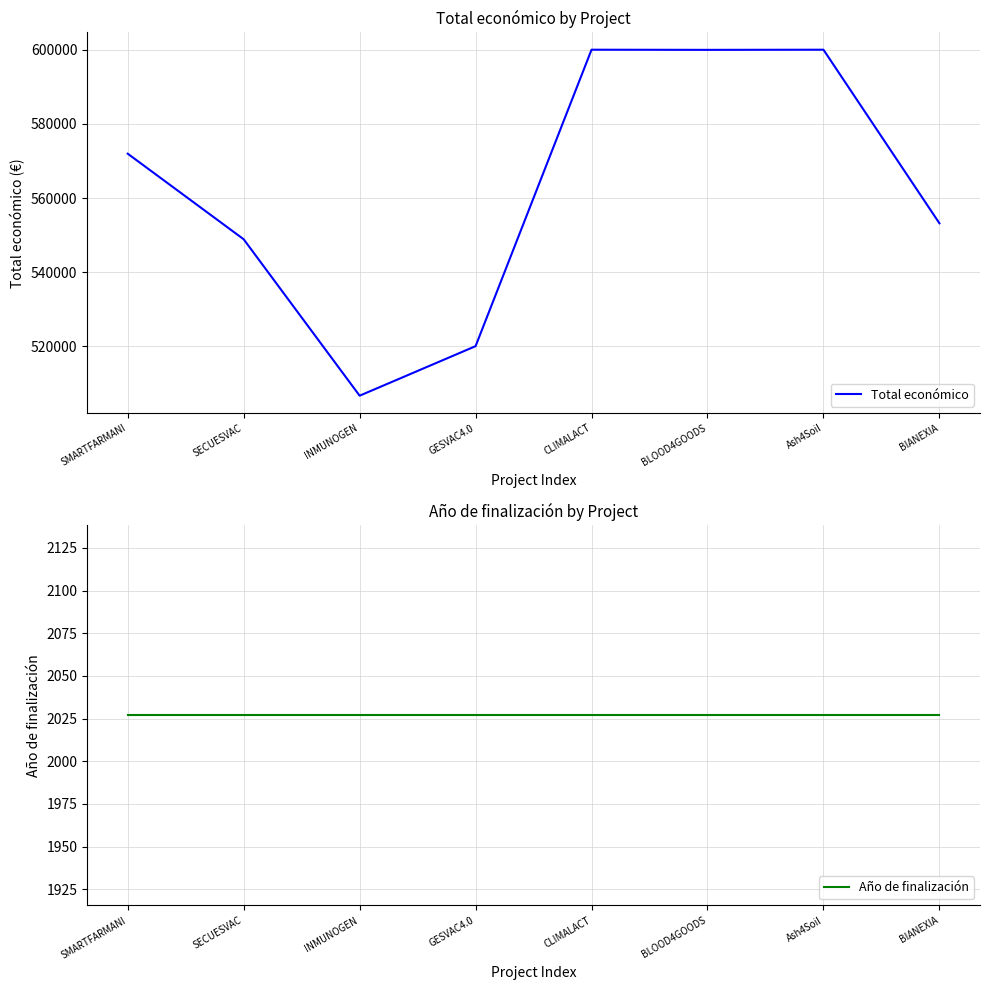

True or false: Total económico has a value of 571965 at SMARTFARMANI.

True